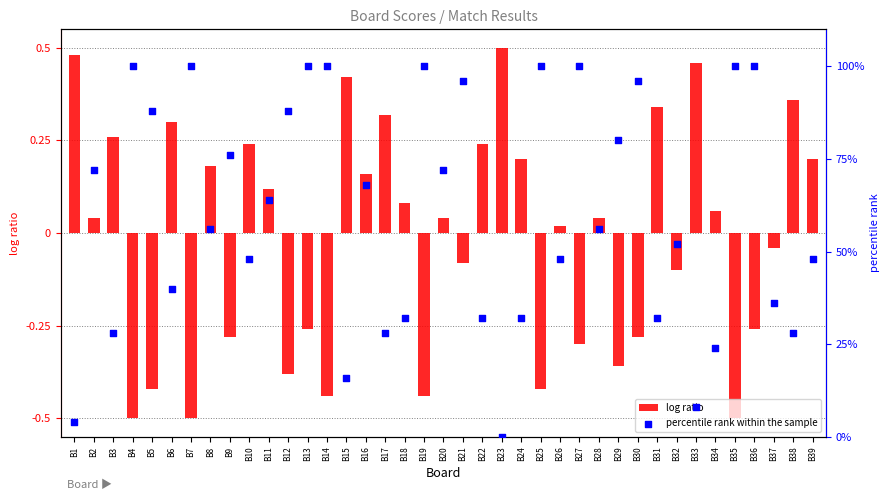

Which series has the largest Y range (max minus min)?

percentile rank within the sample